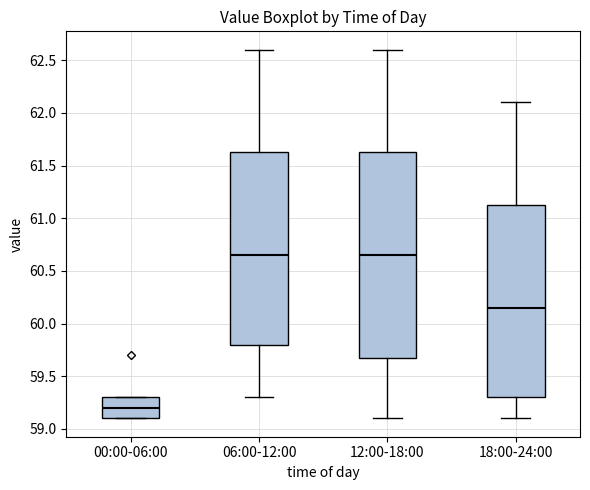

Where is the upper edge of the box for 18:00-24:00 on the y-axis? The values are not printed on the chart, so give them approximately, as read against the axis.

61.15